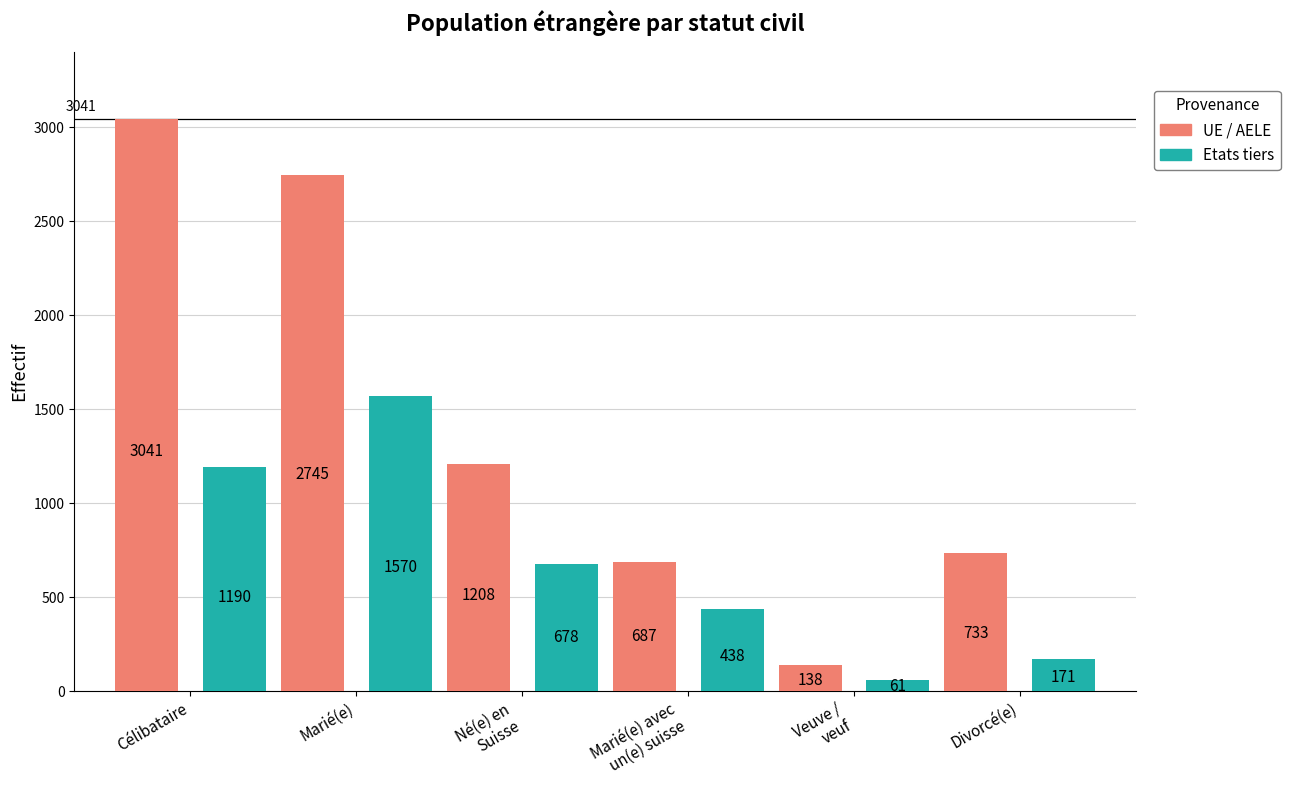

List the series in order of their overall mean, lowest first.

Etats tiers, UE / AELE